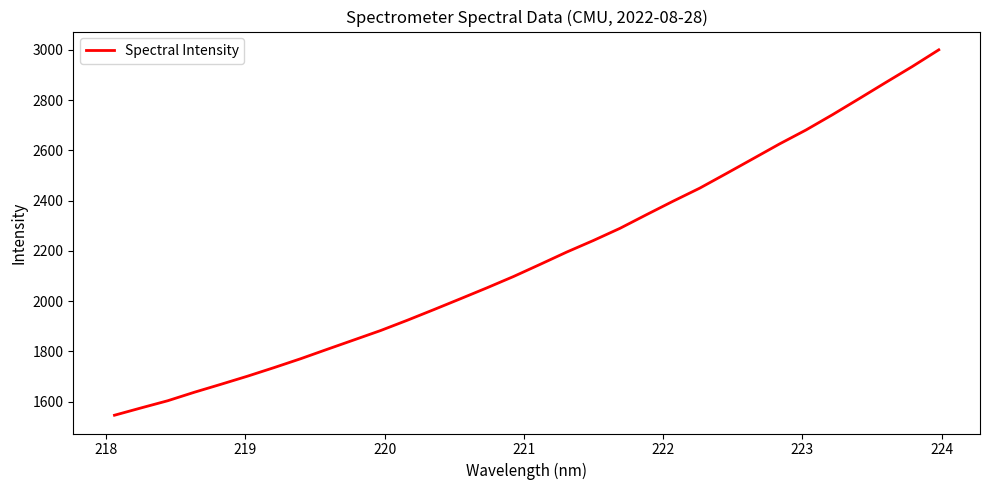

What is the difference between the maximum and minimum values?

1454.0